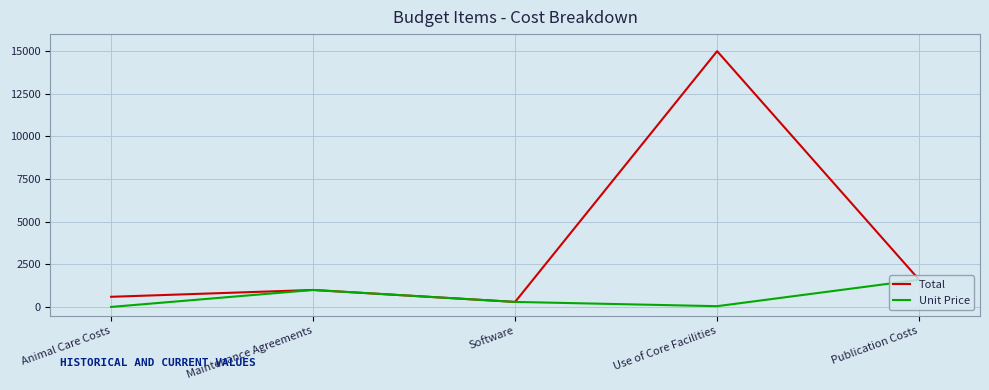

What is the approximate value of Unit Price at Maintenance Agreements?

1000